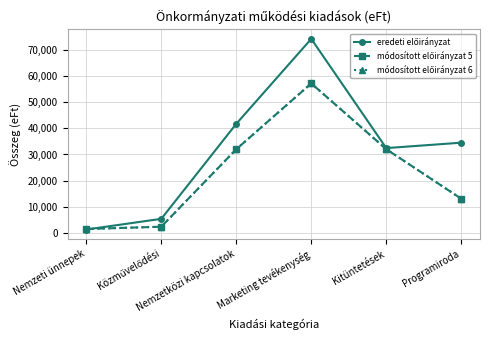

How many lines are shown in the chart?

3